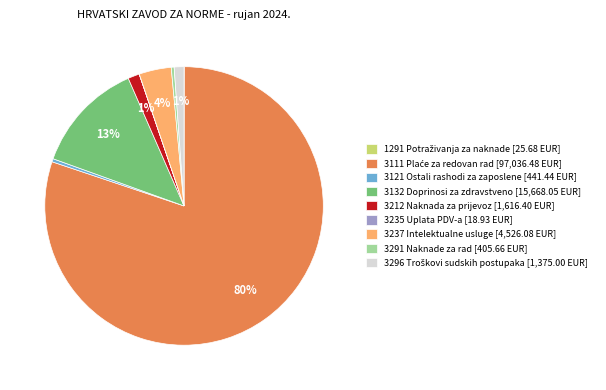

Does any single category account for the majority?

Yes